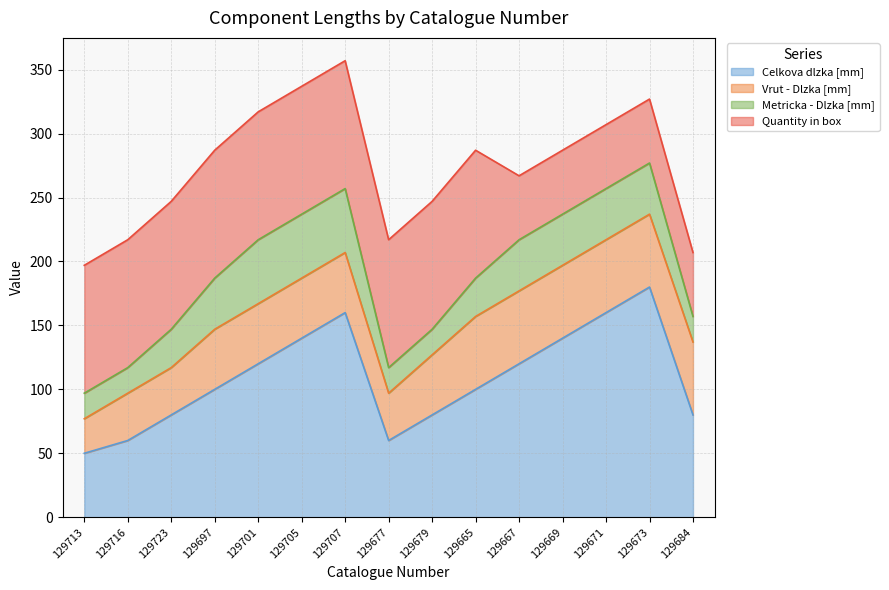

The value of Vrut - Dlzka [mm] at 129667 is 78. True or false?

False